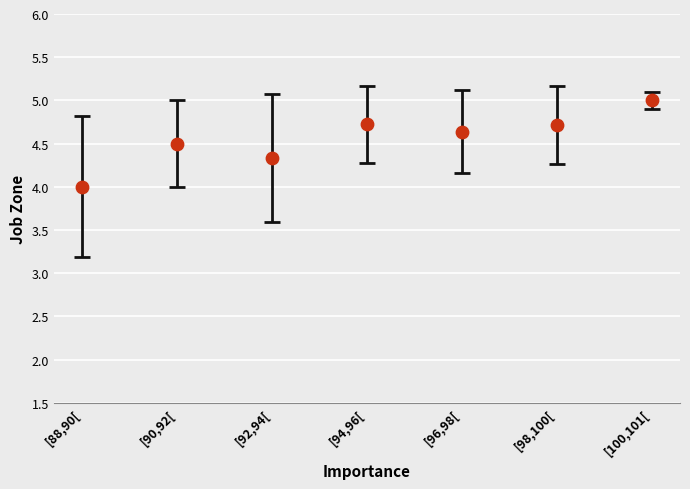

What is the average Y value?

4.6